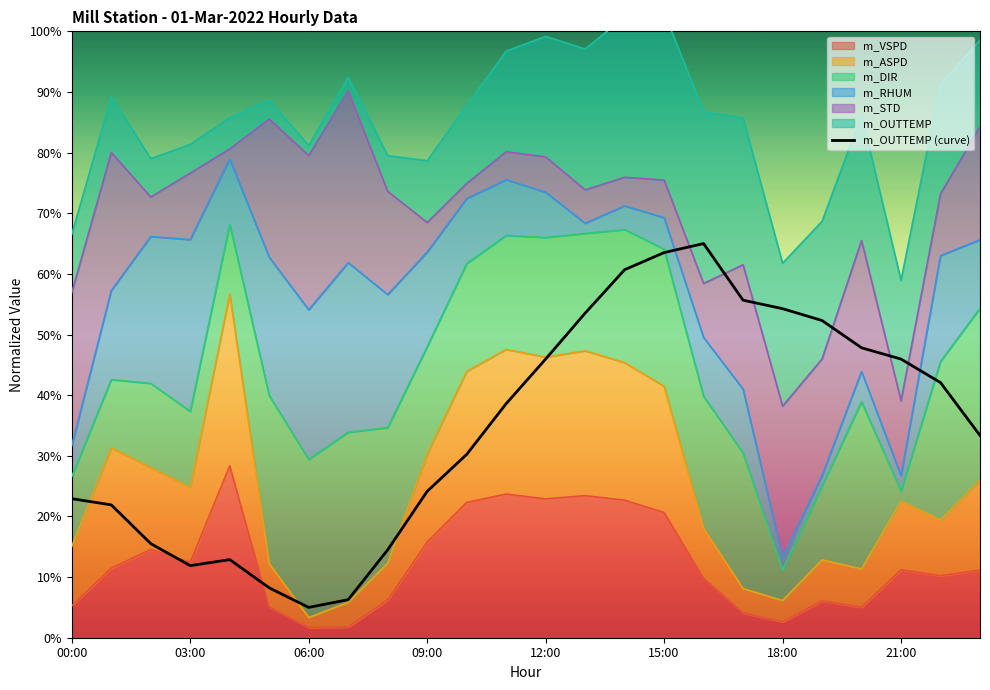

Which series changed the most between 07:00 and 13:00?

m_OUTTEMP